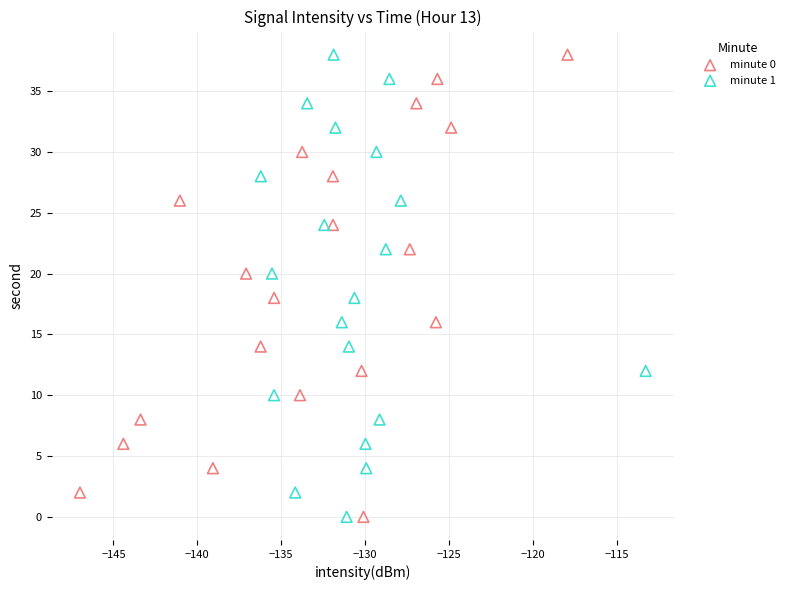

What are all the series names shown in the legend?

minute 0, minute 1